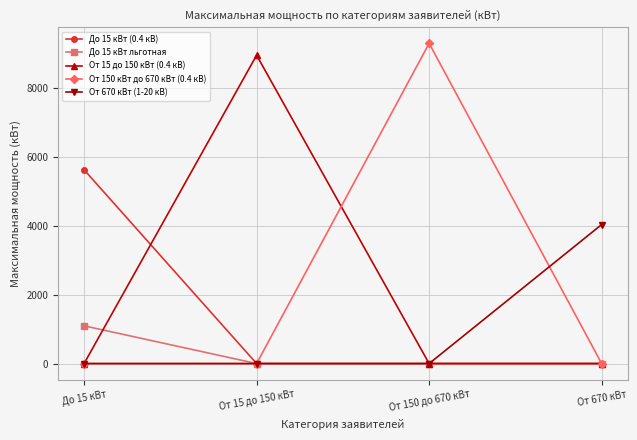

What position from the left is До 15 кВт?

1